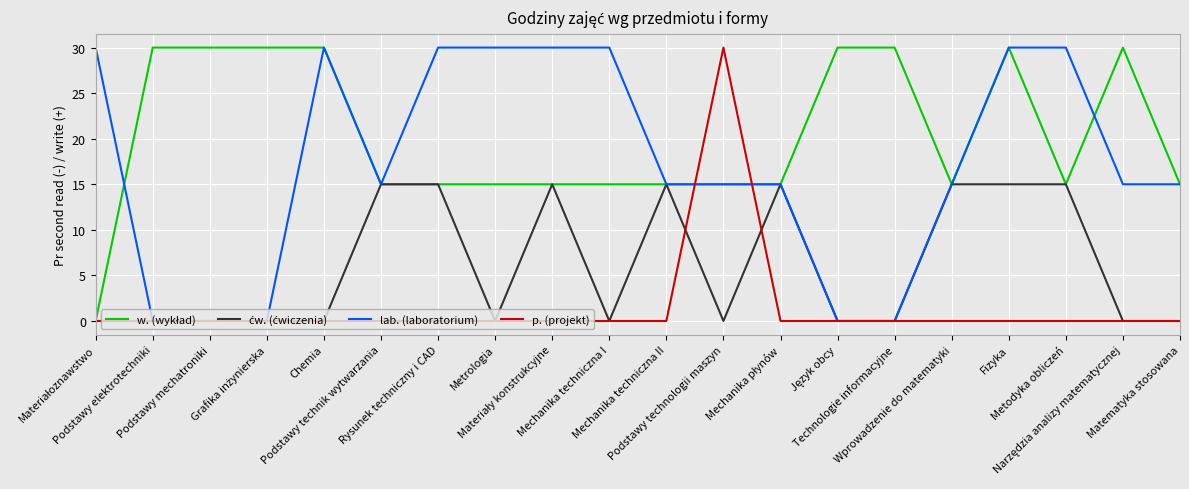

What position from the right is Mechanika techniczna II?

10